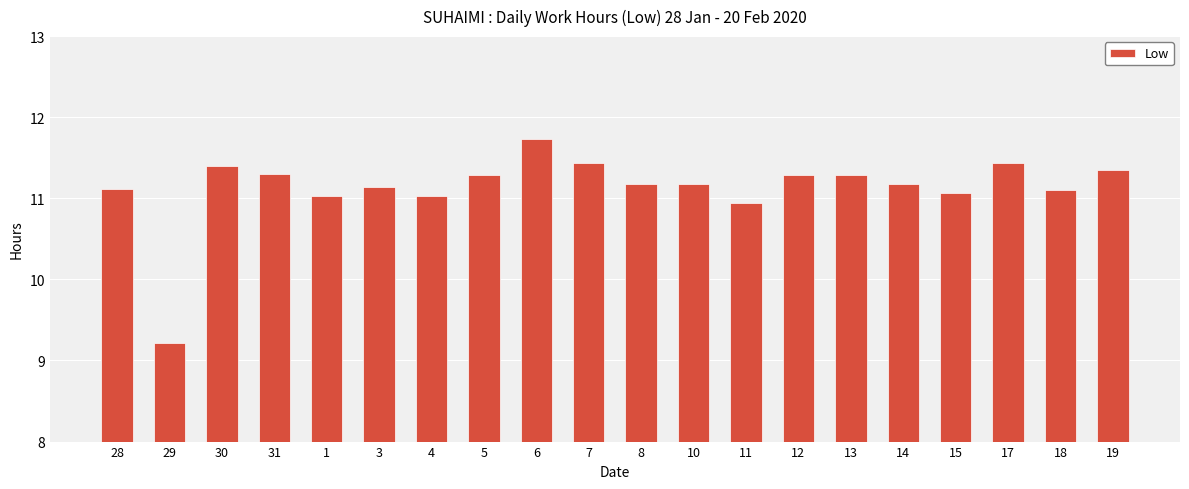

Is it true that the value at 6 is 3.2?

False